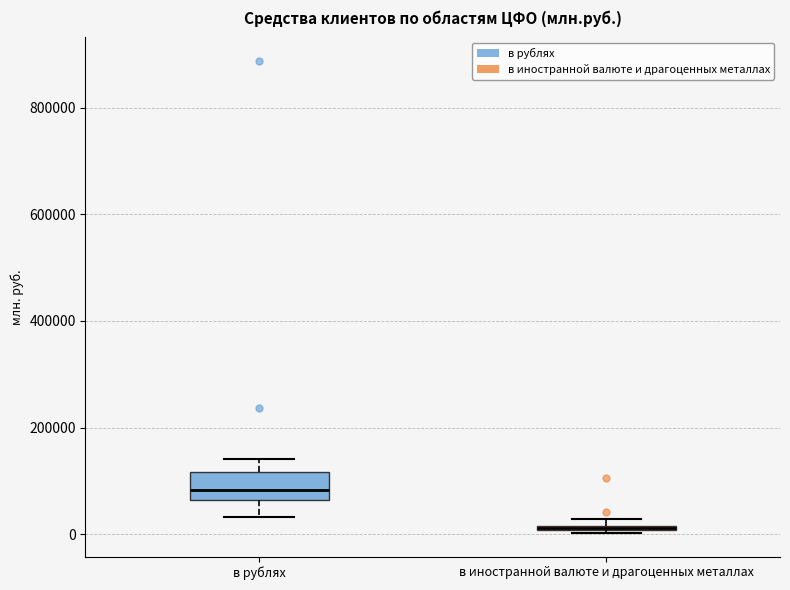

Where is the lower edge of the box for в иностранной валюте и драгоценных металлах on the y-axis? The values are not printed on the chart, so give them approximately, as read against the axis.

0